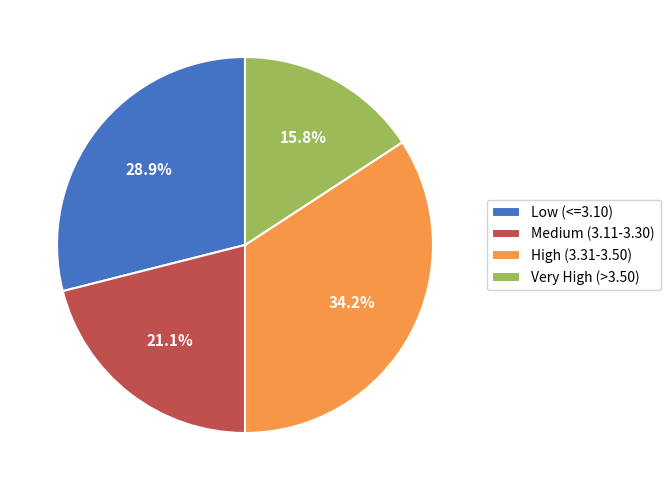

How many segments does this pie chart have?

4